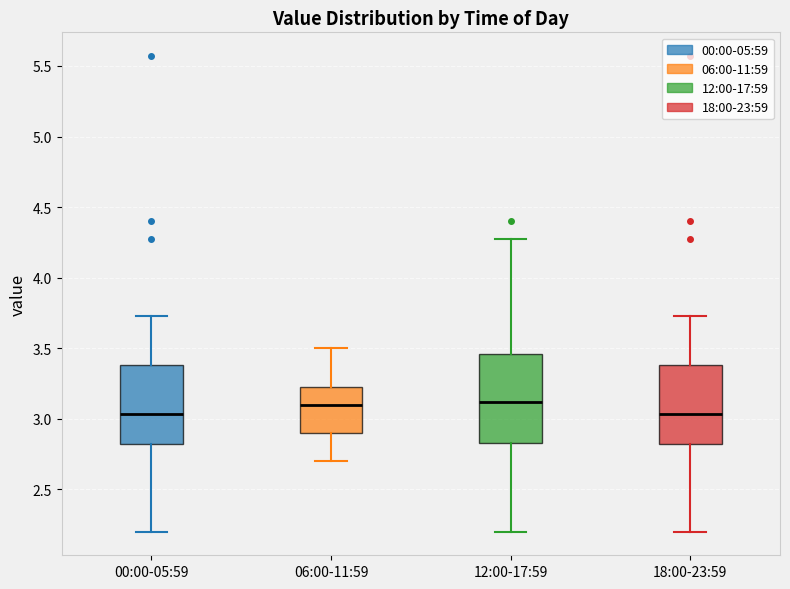

Reading left to right, transcribe this box plot: for each box, give where its median line is, the range the box spans, and where its two whiskers end, as read against the y-axis. The values are not printed on the chart, so give them approximately, as read against the axis.

00:00-05:59: median 3.05, box 2.80 to 3.40, whiskers 2.20 to 3.75
06:00-11:59: median 3.10, box 2.90 to 3.25, whiskers 2.70 to 3.50
12:00-17:59: median 3.10, box 2.85 to 3.45, whiskers 2.20 to 4.25
18:00-23:59: median 3.05, box 2.80 to 3.40, whiskers 2.20 to 3.75